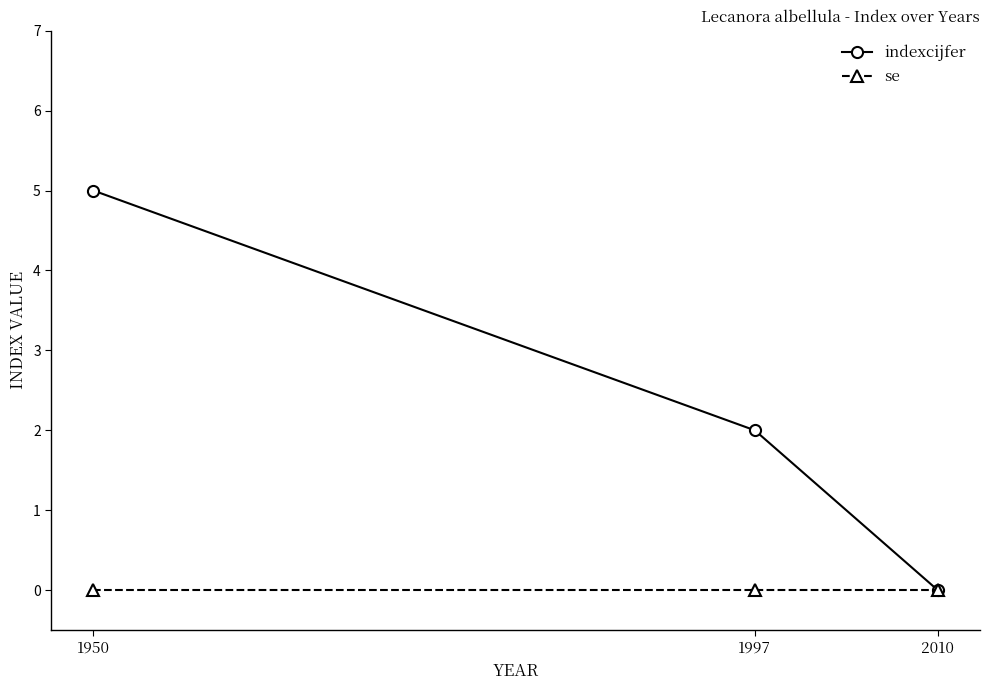

Which series has the largest total across all categories?

indexcijfer